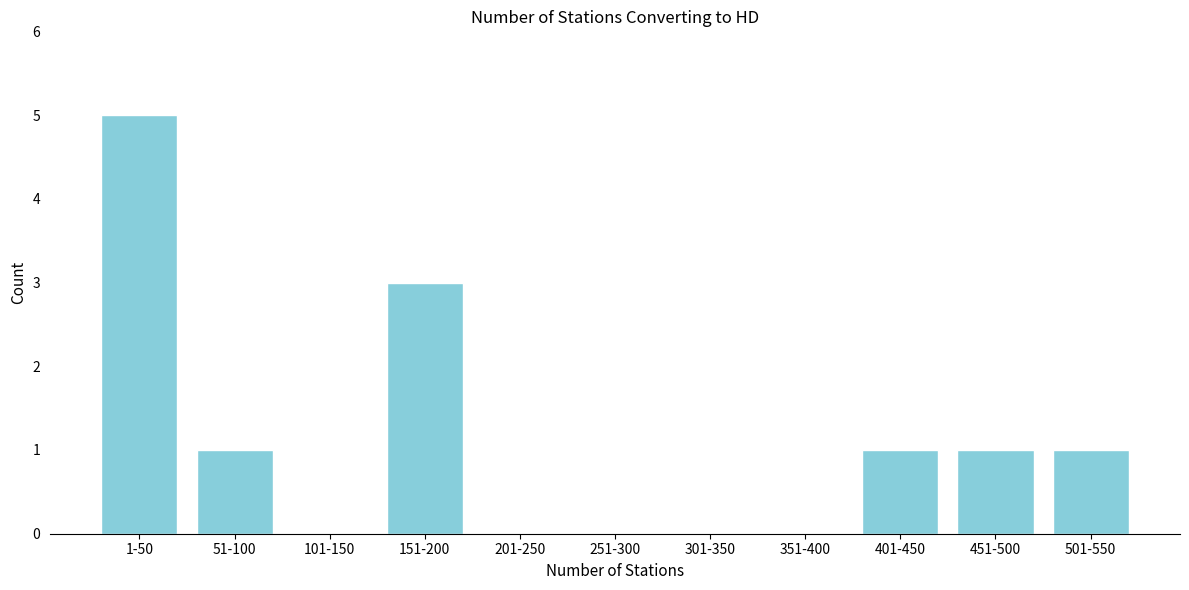

Reading left to right, extract all data points from this chart.

1-50=5	51-100=1	101-150=0	151-200=3	201-250=0	251-300=0	301-350=0	351-400=0	401-450=1	451-500=1	501-550=1